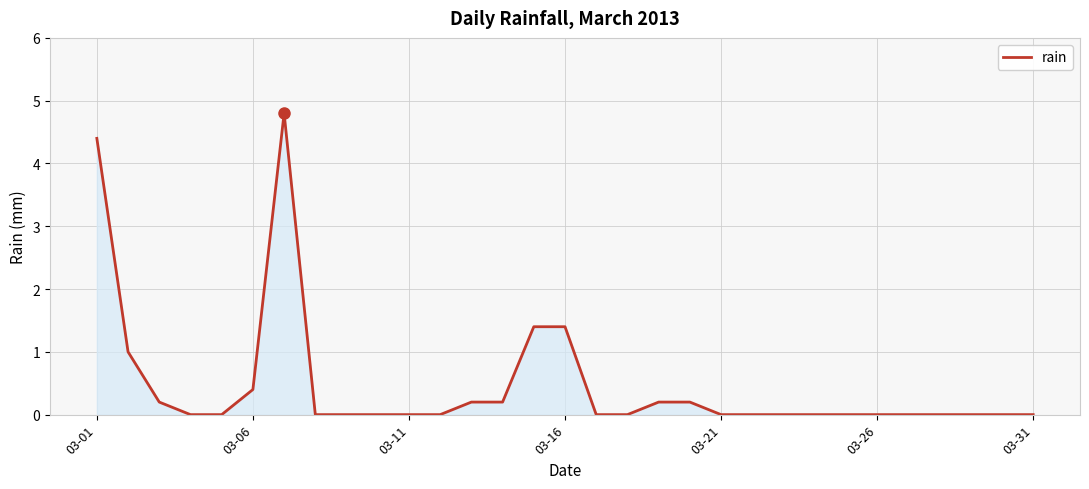

What is the maximum value shown in the chart?

4.8